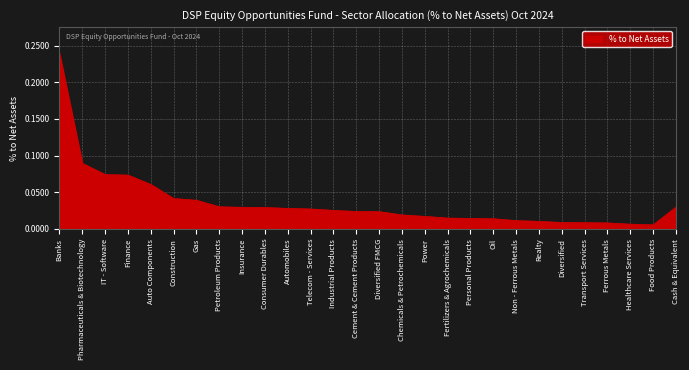

Between Food Products and Diversified FMCG, which is larger?

Diversified FMCG